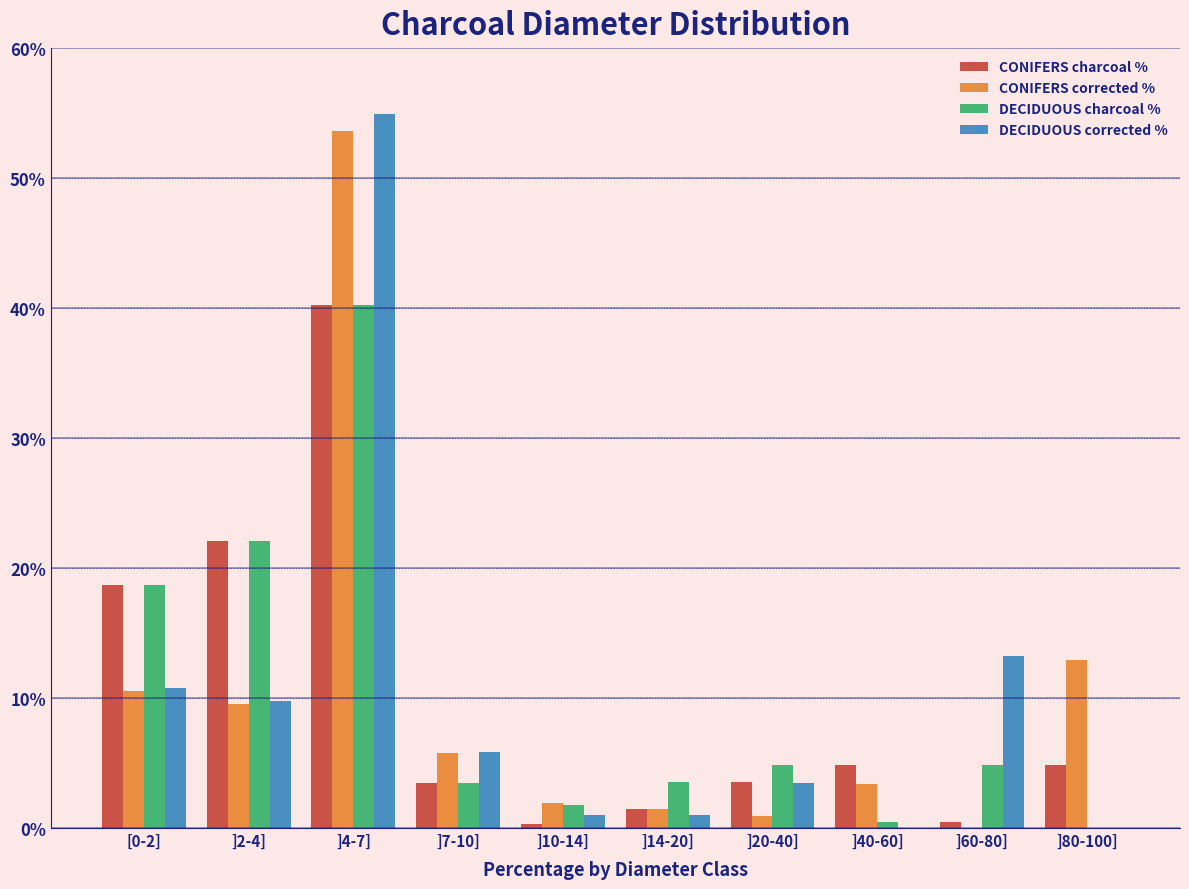

The CONIFERS corrected % series shows 6.1 at ]80-100]. True or false?

False